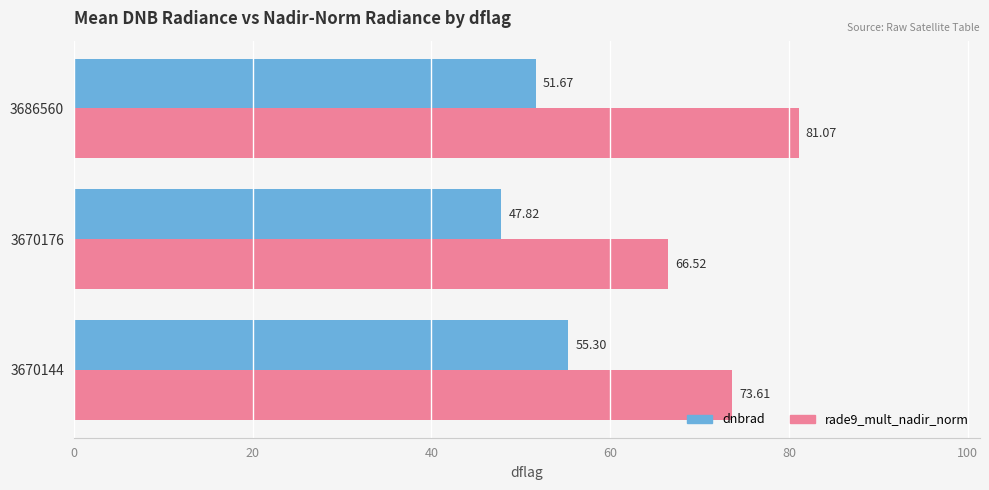

What is the difference between the maximum and second lowest values in the dnbrad series?

3.6